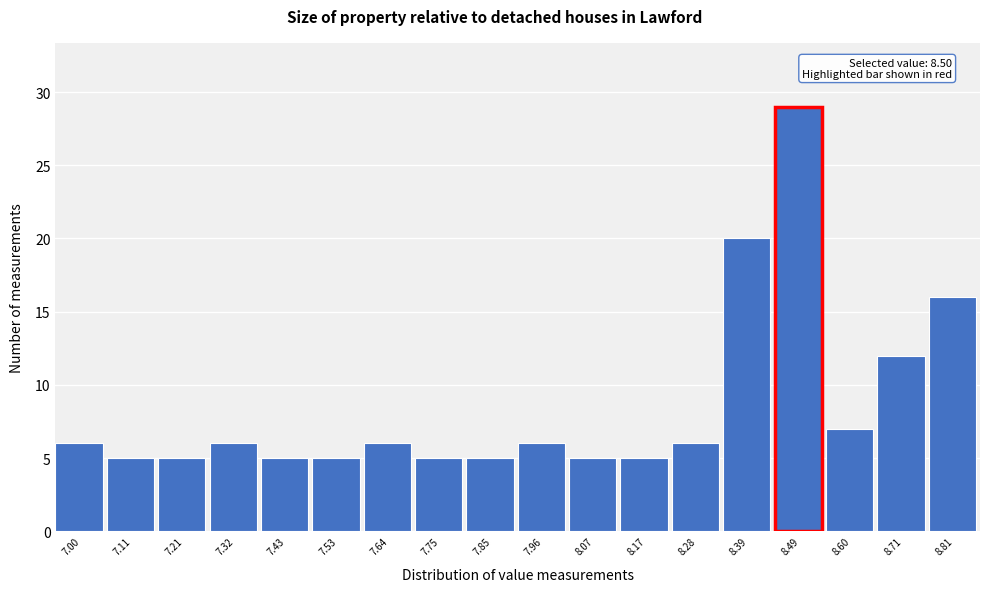

Reading right to left, transcribe all the data shown in this chart.

16	12	7	29	20	6	5	5	6	5	5	6	5	5	6	5	5	6